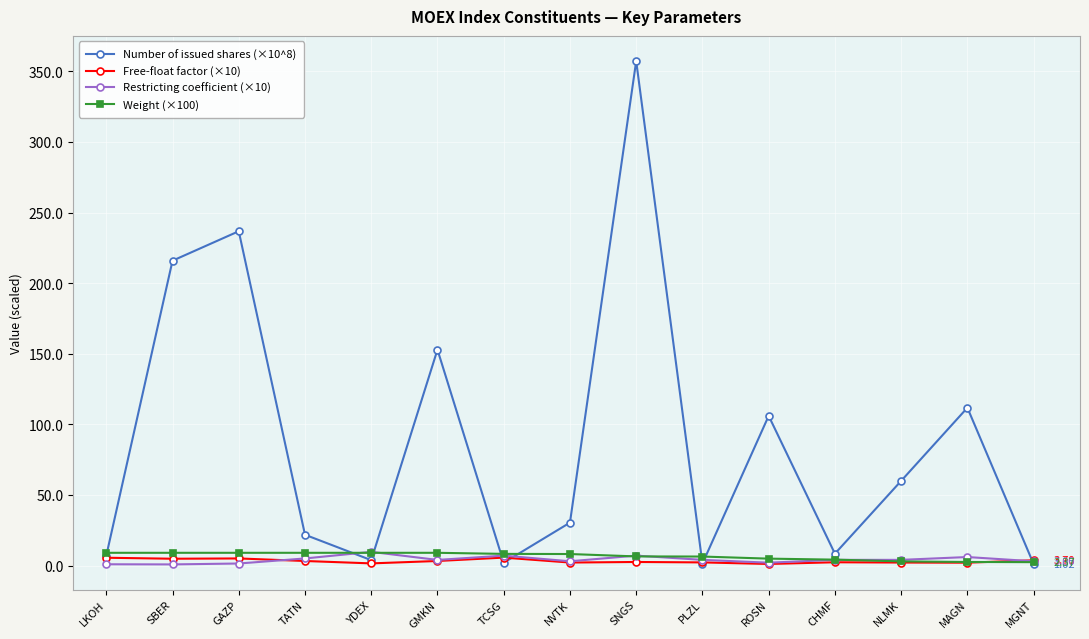

At which label is Number of issued shares (×10^8) closest to 179?

GMKN